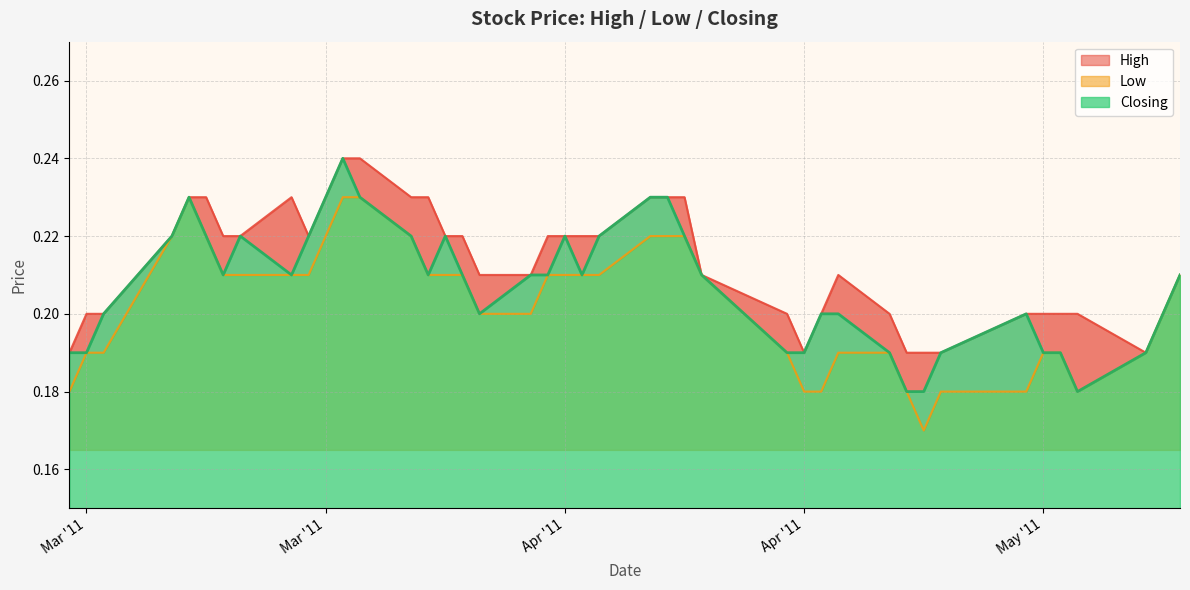

True or false: High and Low cross at least once.

False